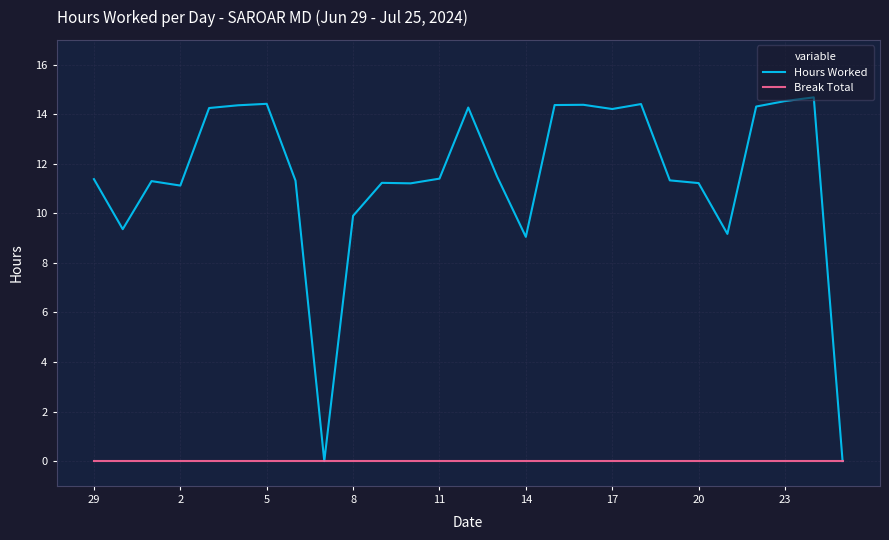

Which series has the widest spread of values?

Hours Worked